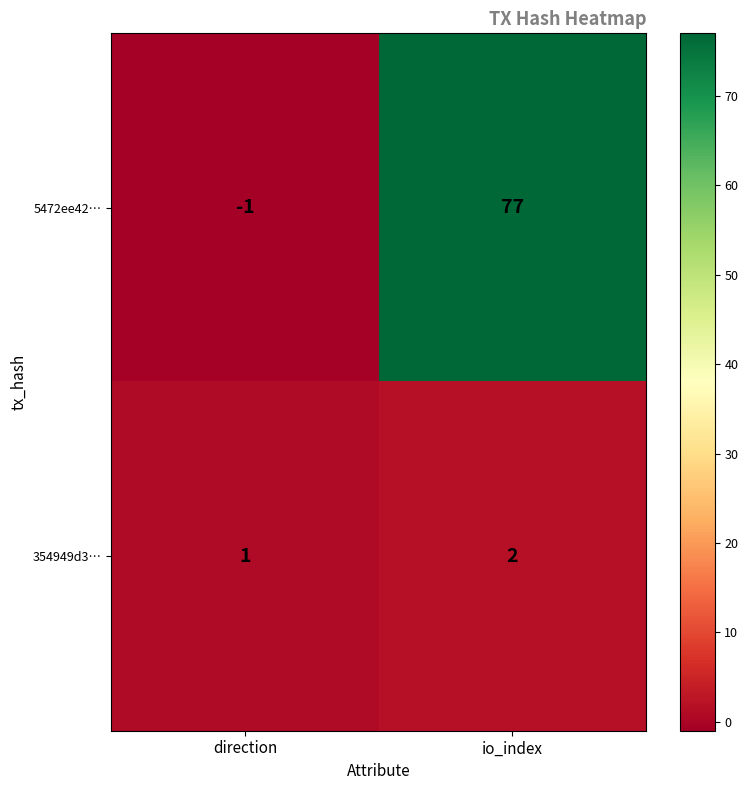

Is the value of 5472ee42… at io_index greater than the value of 354949d3… at direction?

Yes